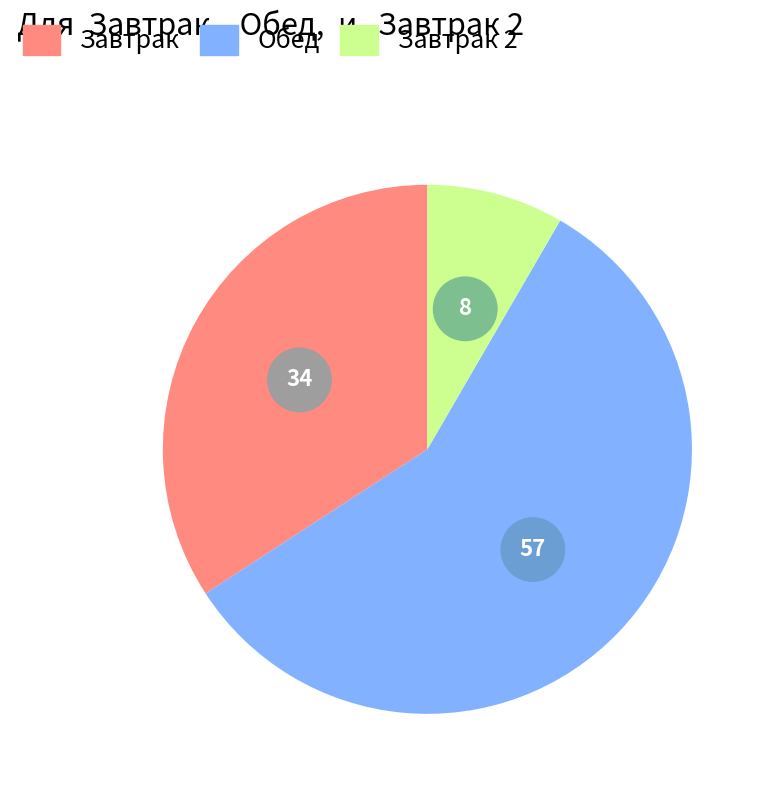

Is it true that каша боярская is 11% of the pie?

False